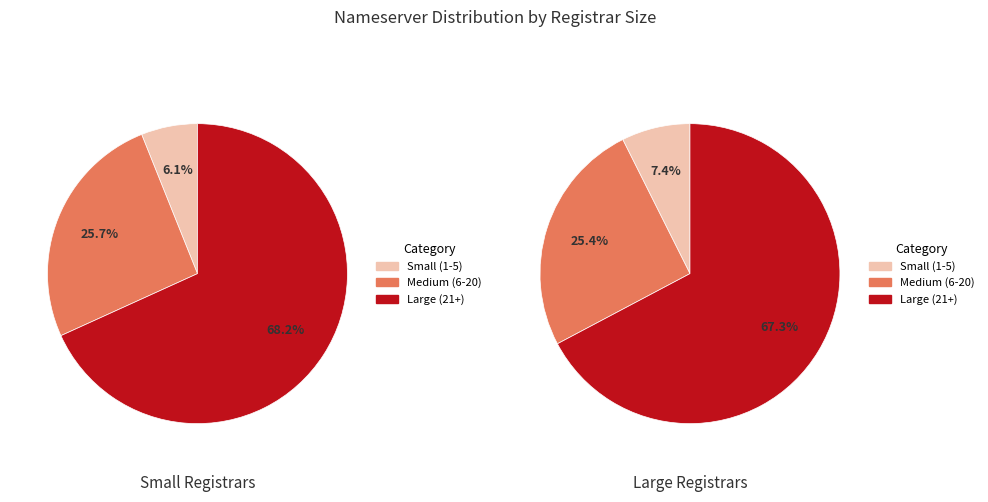

Is it true that Go China Domains, LLC is 1% of the pie?

False